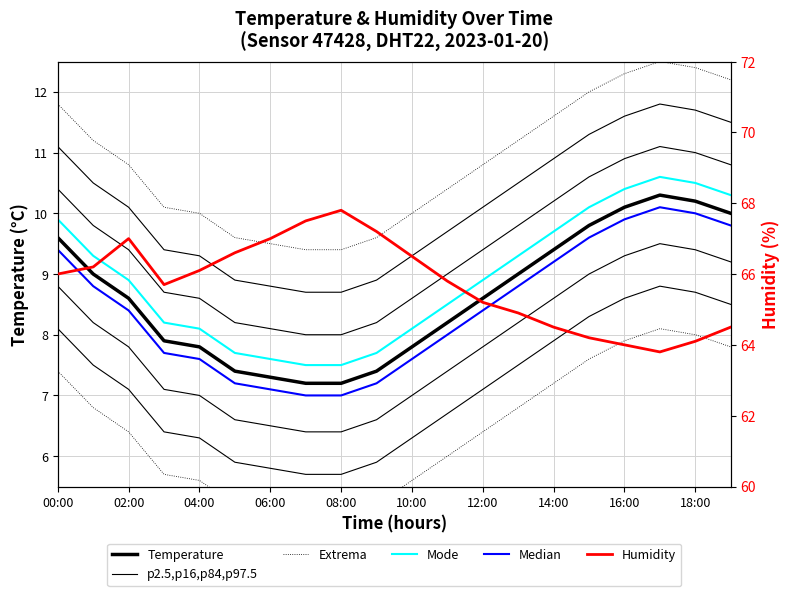

How many values in the temperature series are below 8?

8